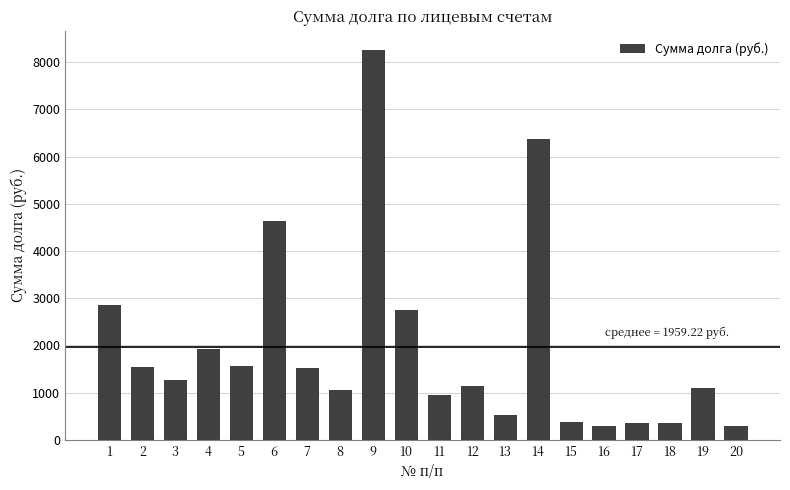

Where does the data first go above 1264?

1